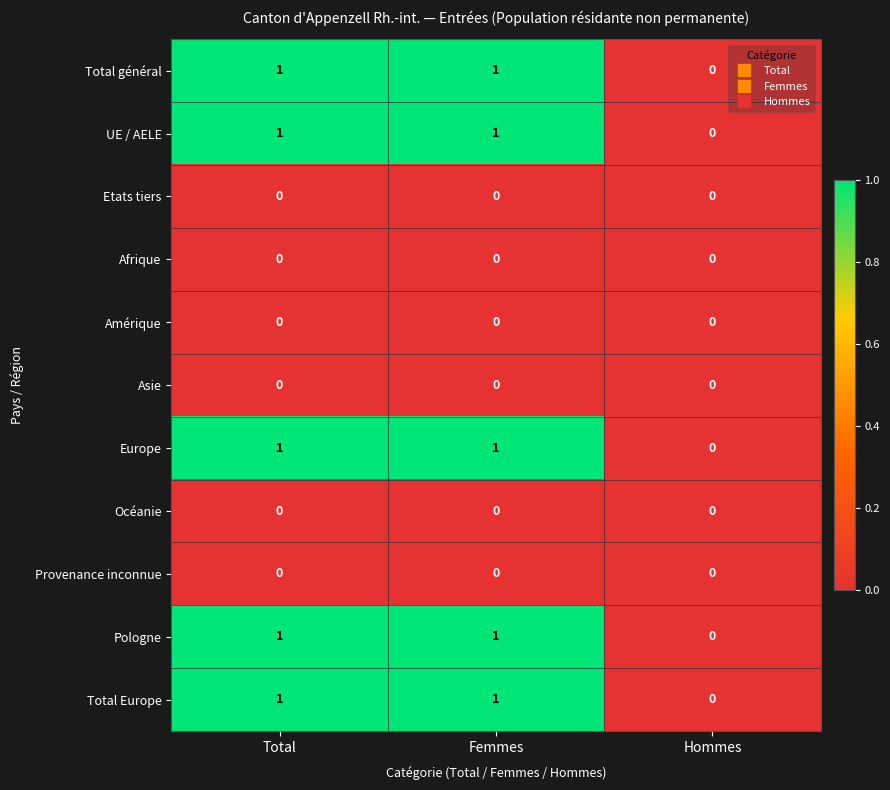

What is the total value across all series at Total?

5